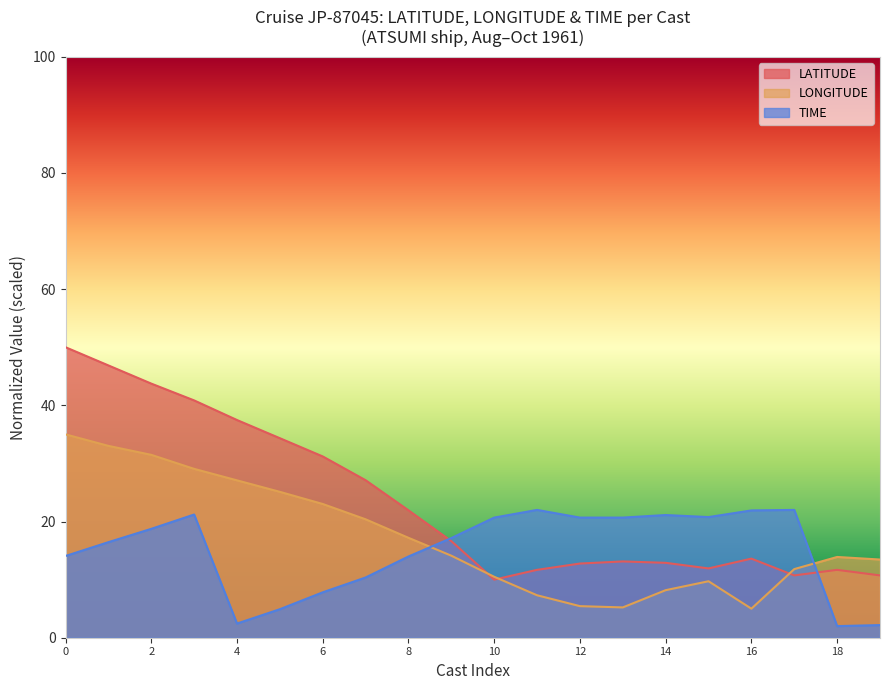

Which series has the largest range (max minus min)?

LATITUDE